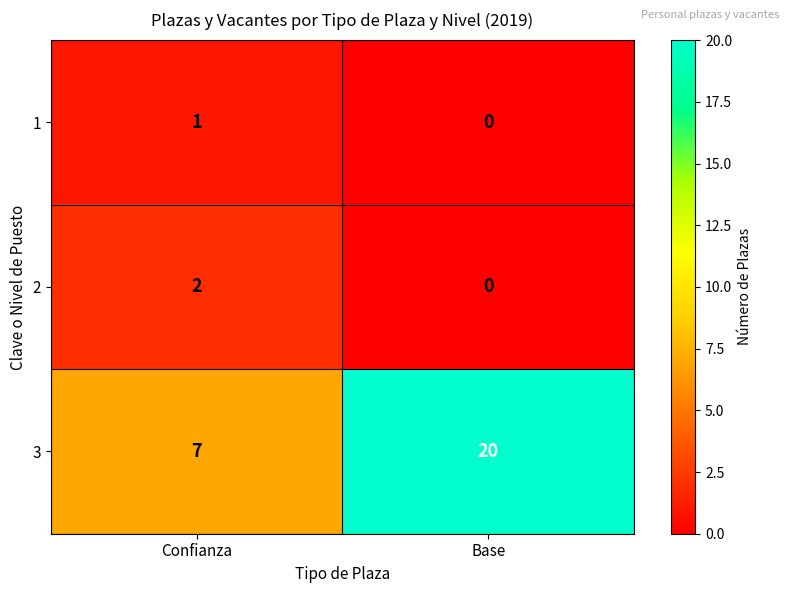

List the labels in order of 1 value, largest first.

Confianza, Base